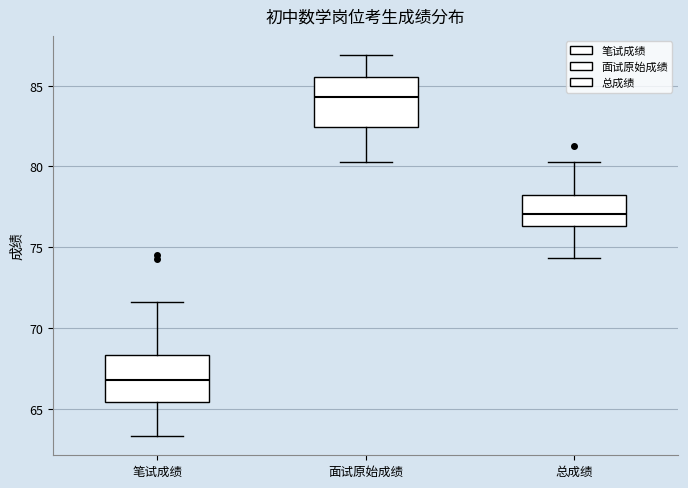

Where is the lower edge of the box for 总成绩 on the y-axis? The values are not printed on the chart, so give them approximately, as read against the axis.

76.5